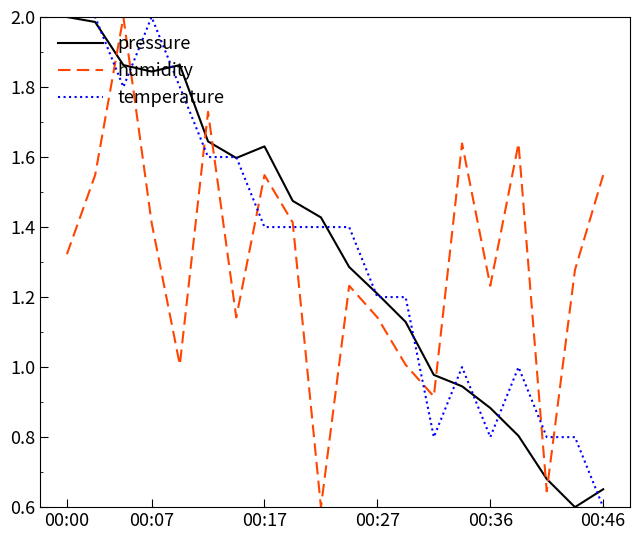

How many intersections are there between pressure and humidity?

7